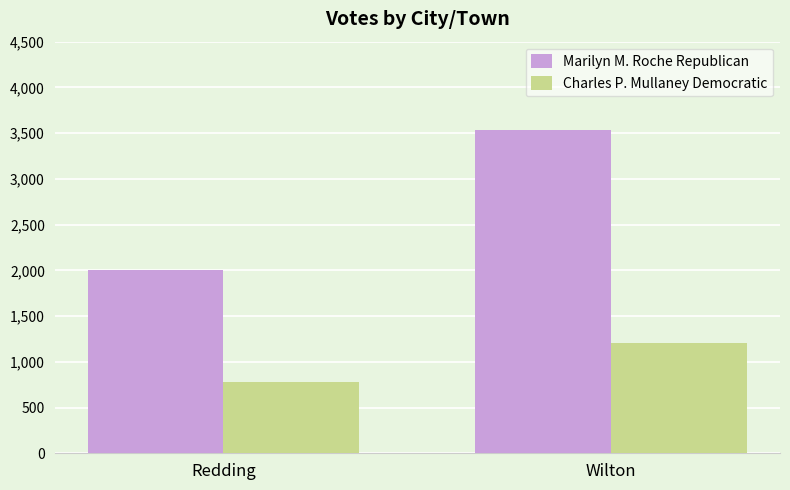

What is the value of the Charles P. Mullaney Democratic bar at the 2nd from the left?

1207